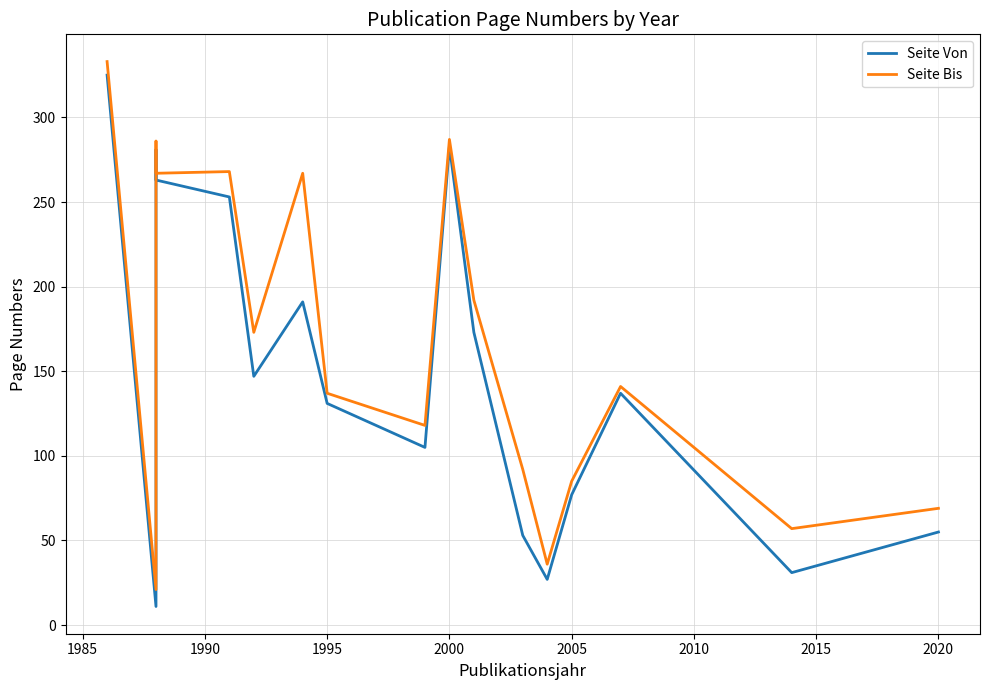

The value of Seite Von at 2020 is 14. True or false?

False